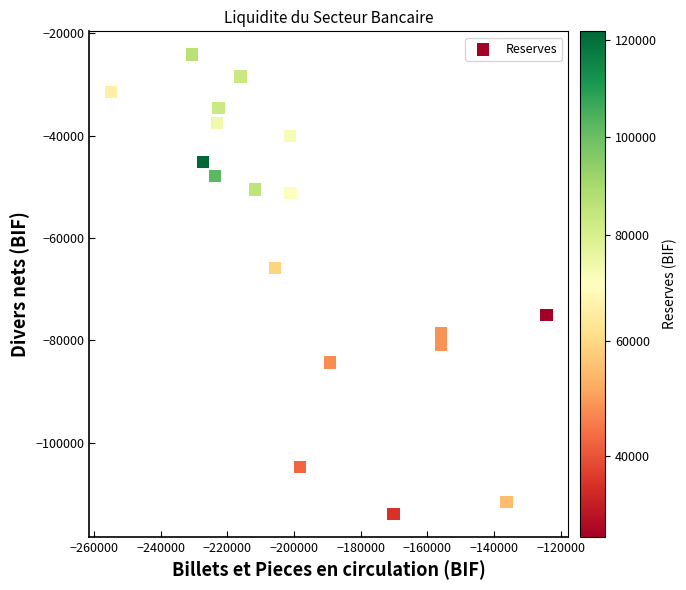

What Y value in the scatter plot is closest to -68994?

-65843.0